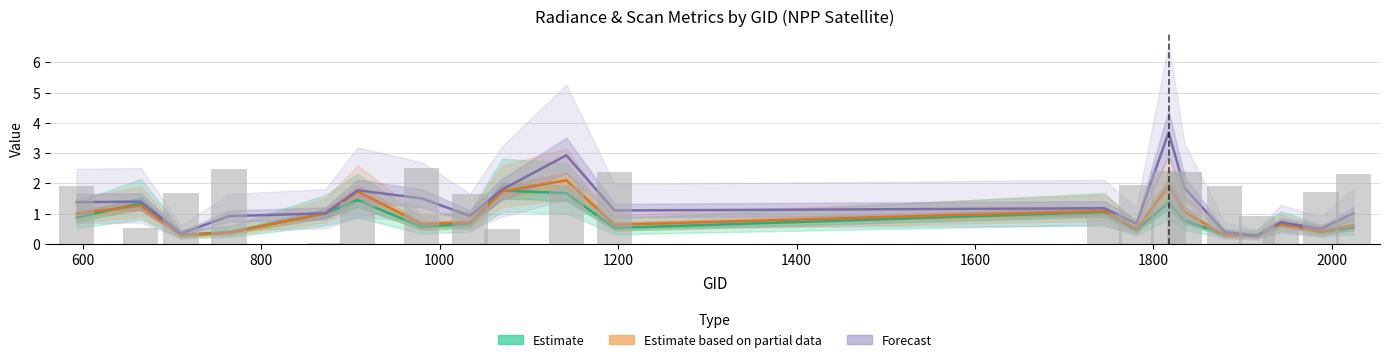

Reading right to left, transcribe all the data shown in this chart.

Estimate (rade9_aggzone_norm): 0.5	0.4	0.7	0.3	0.3	0.8	1.4	0.4	1.1	0.5	1.7	1.8	0.7	0.6	1.4	1.0	0.4	0.3	1.3	0.9
Estimate based on partial data (rade9_mult_nadir_norm): 0.6	0.4	0.6	0.3	0.3	1.1	1.9	0.5	1.1	0.6	2.1	1.7	0.7	0.7	1.7	1.0	0.4	0.3	1.3	1.0
Forecast (dnbrad): 1.0	0.5	0.7	0.3	0.4	1.8	3.7	0.7	1.2	1.1	2.9	1.8	0.9	1.5	1.8	1.0	0.9	0.3	1.4	1.4
scan_angle (normalised): 2.3	1.7	0.5	0.9	1.9	2.4	2.4	1.9	1.0	2.4	1.9	0.5	1.7	2.5	1.4	0.0	2.5	1.7	0.5	1.9